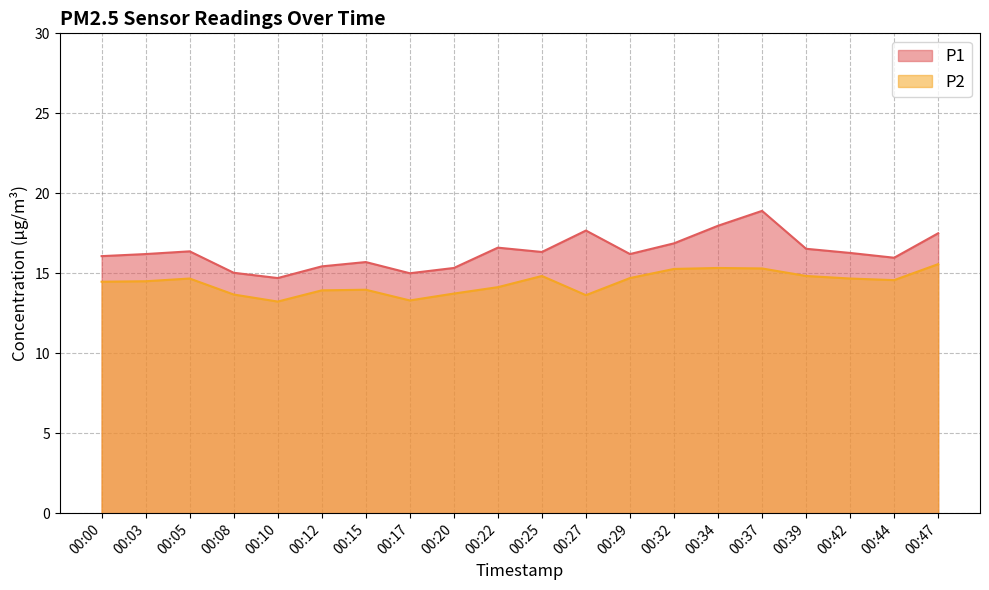

How many data points in P1 are less than 16?

7